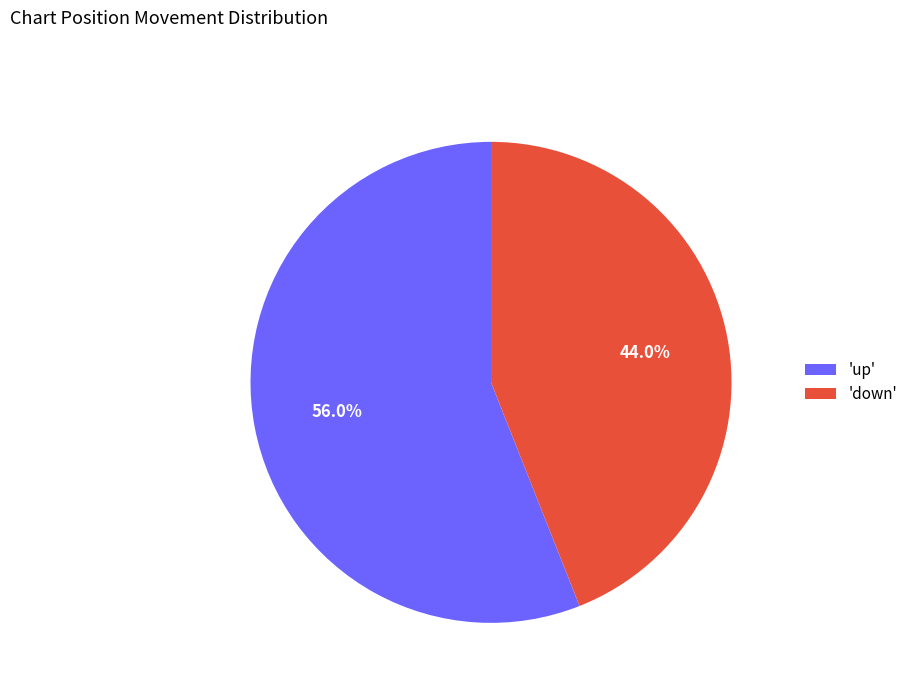

Is the sum of 'up' and 'down' greater than half?

Yes